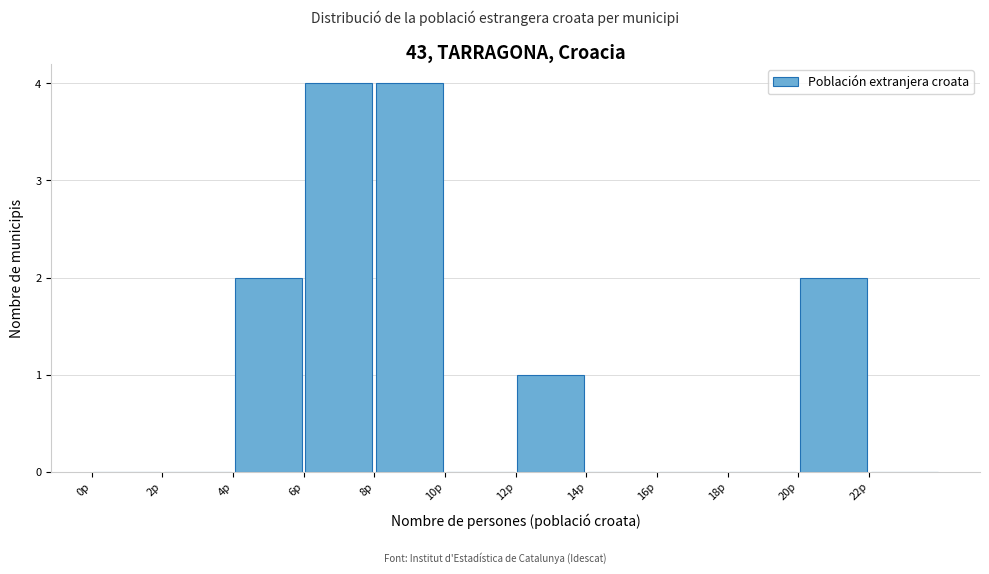

Reading left to right, list every bar in this chart as the range it spans on the x-axis followed by its height. The values are not printed on the chart, so give them approximately, as read against the axis.

0 to 2: 0
2 to 4: 0
4 to 6: 2
6 to 8: 4
8 to 10: 4
10 to 12: 0
12 to 14: 1
14 to 16: 0
16 to 18: 0
18 to 20: 0
20 to 22: 2
22 to 24: 0